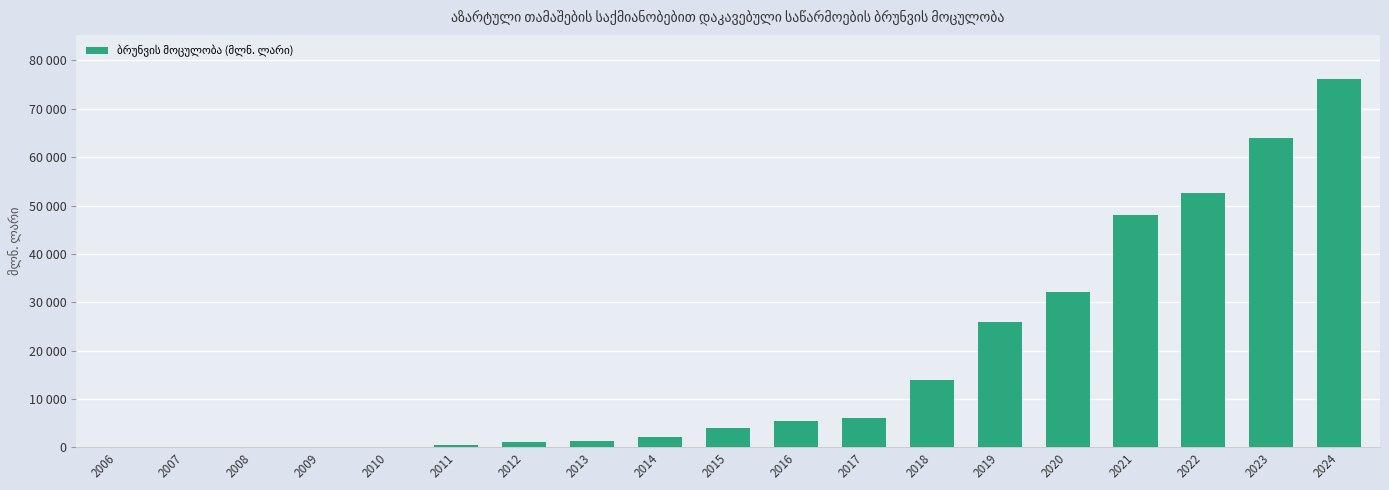

Between 2008 and 2006, which is larger?

2008